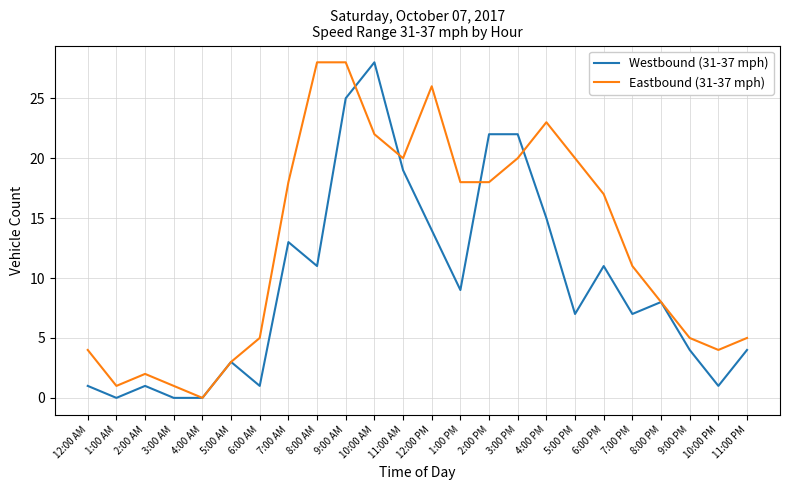

Reading left to right, extract all data points from this chart.

Westbound (31-37 mph): 1	0	1	0	0	3	1	13	11	25	28	19	14	9	22	22	15	7	11	7	8	4	1	4
Eastbound (31-37 mph): 4	1	2	1	0	3	5	18	28	28	22	20	26	18	18	20	23	20	17	11	8	5	4	5